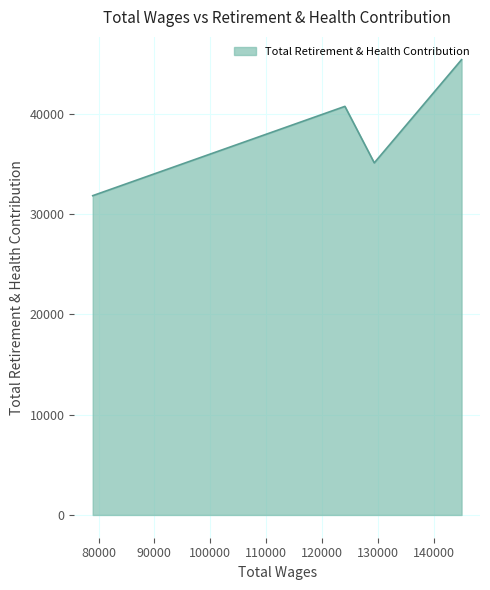

Does the chart have visible grid lines?

Yes